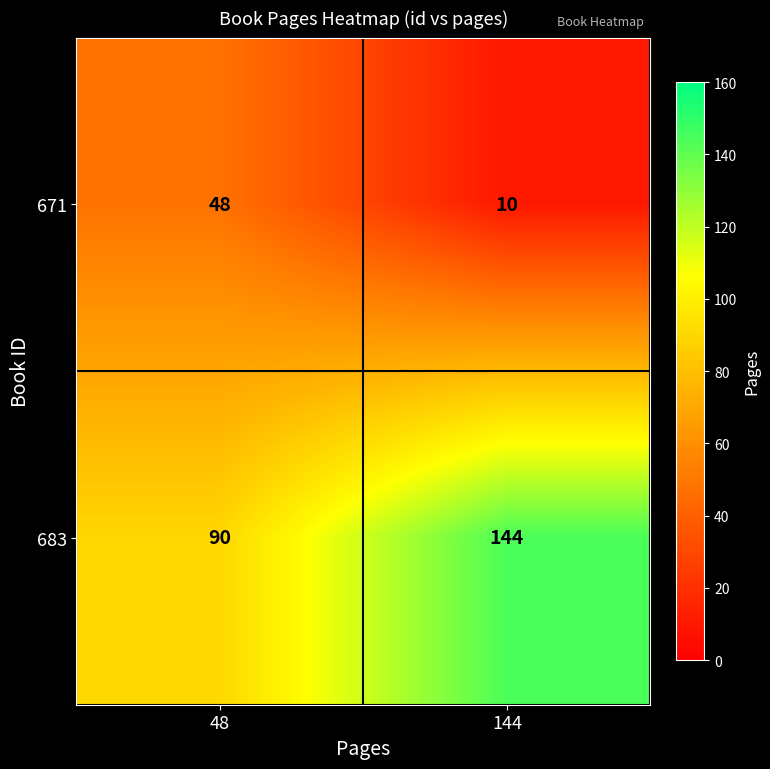

Which label corresponds to the smallest value in the chart?

144